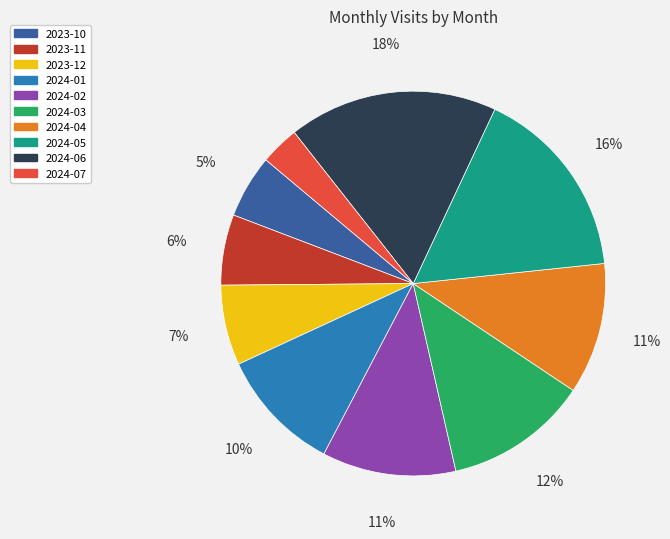

What percentage is the 2024-06 slice, to the nearest percent?

18%